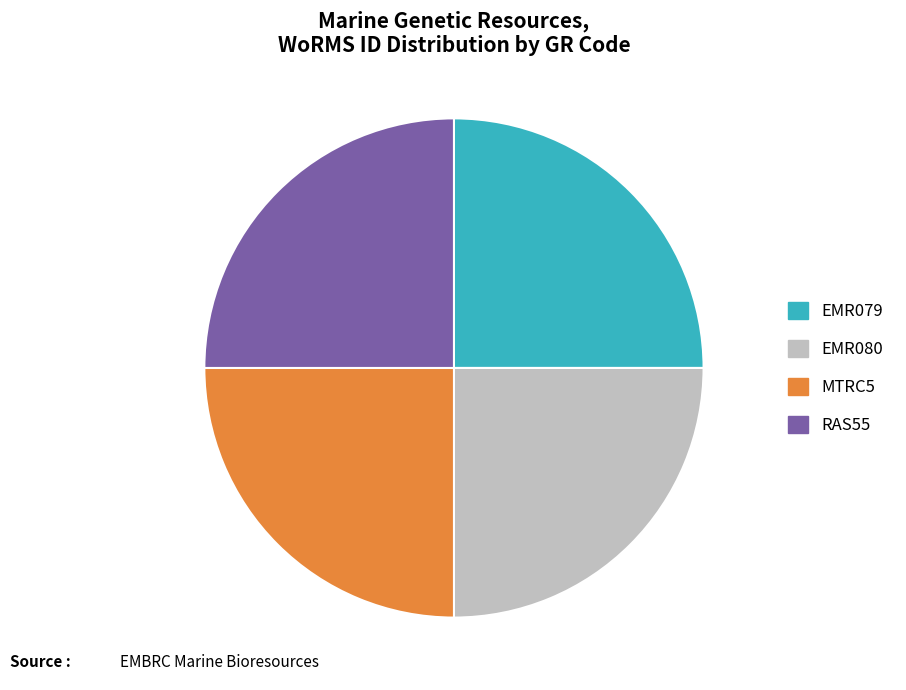

The EMR079 slice represents 25% of the pie. True or false?

True